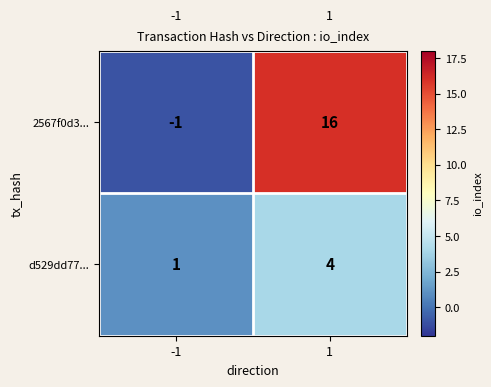

What is the difference between the highest and lowest values at 1?

12